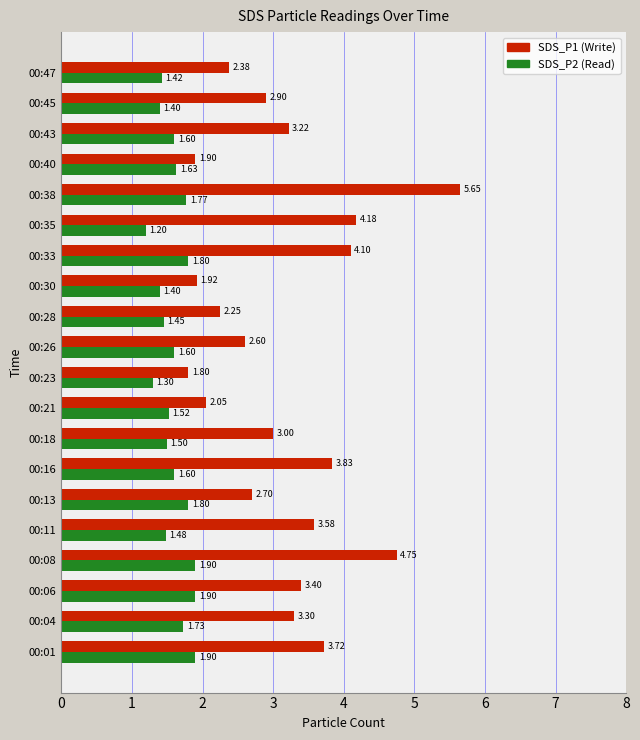

At which category is the sum across all series the highest?

00:38